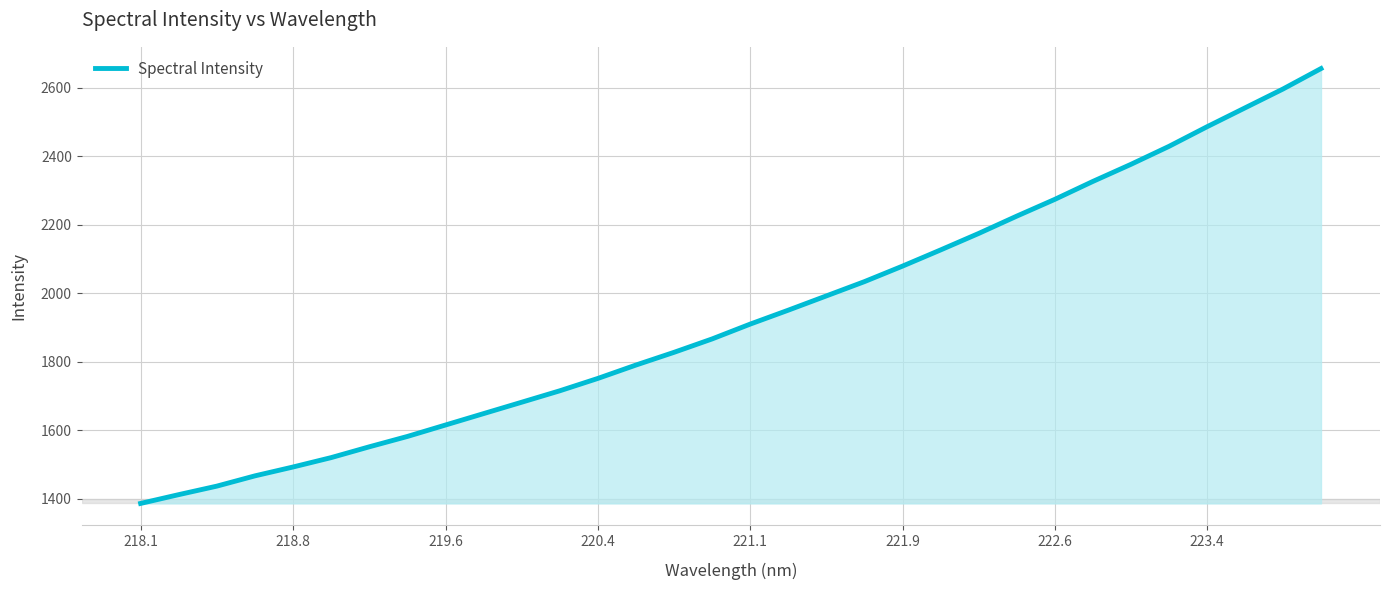

What is the greatest value displayed?

2656.3